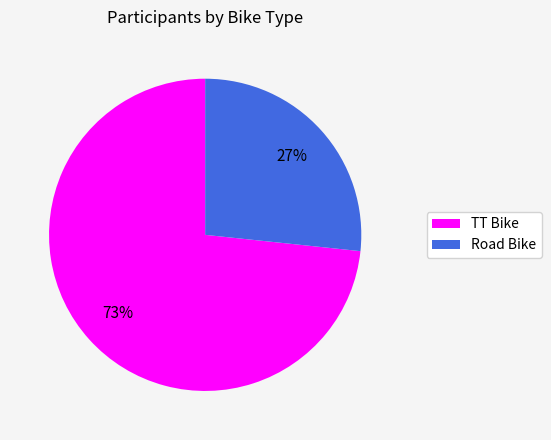

To the nearest percent, what portion does Road Bike represent?

27%